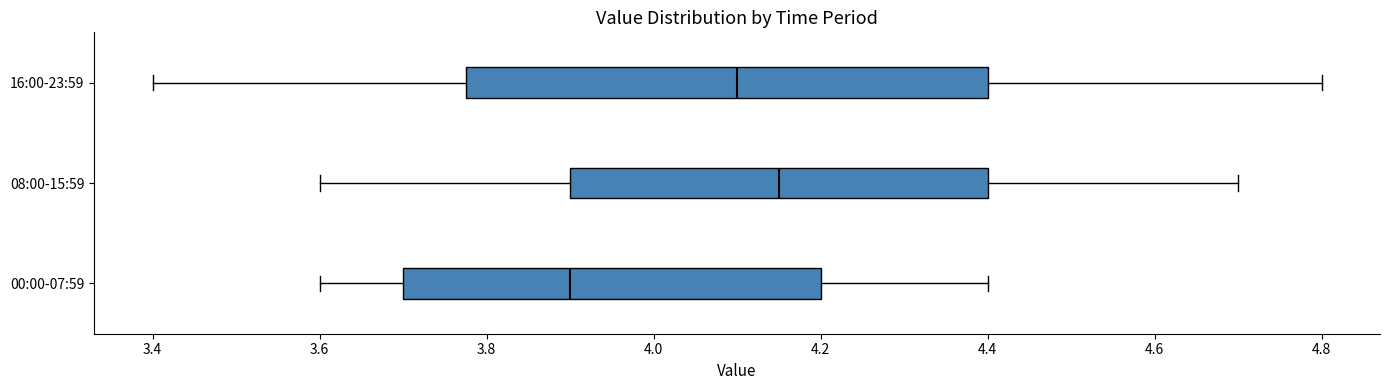

Comparing the boxes themselves (not the whiskers), which one is the widest?

16:00-23:59